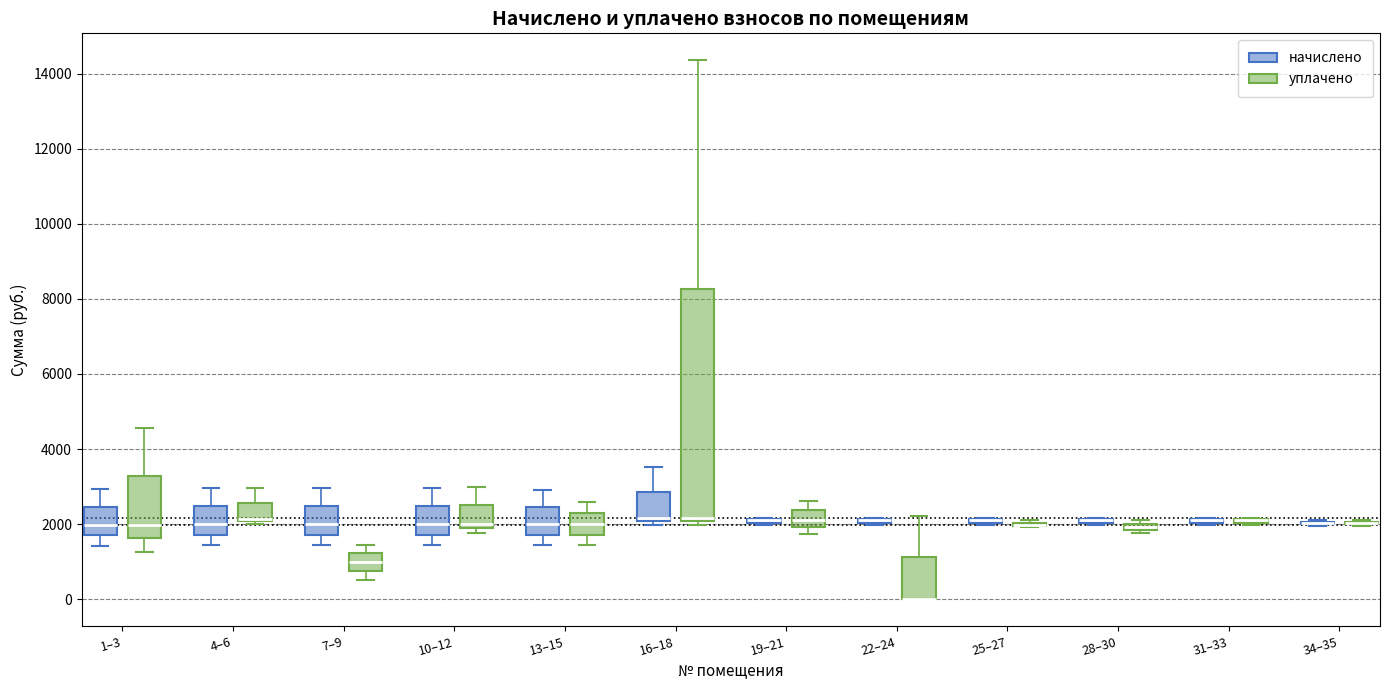

Where is the lower edge of the box for 7–9 (уплачено) on the y-axis? The values are not printed on the chart, so give them approximately, as read against the axis.

800